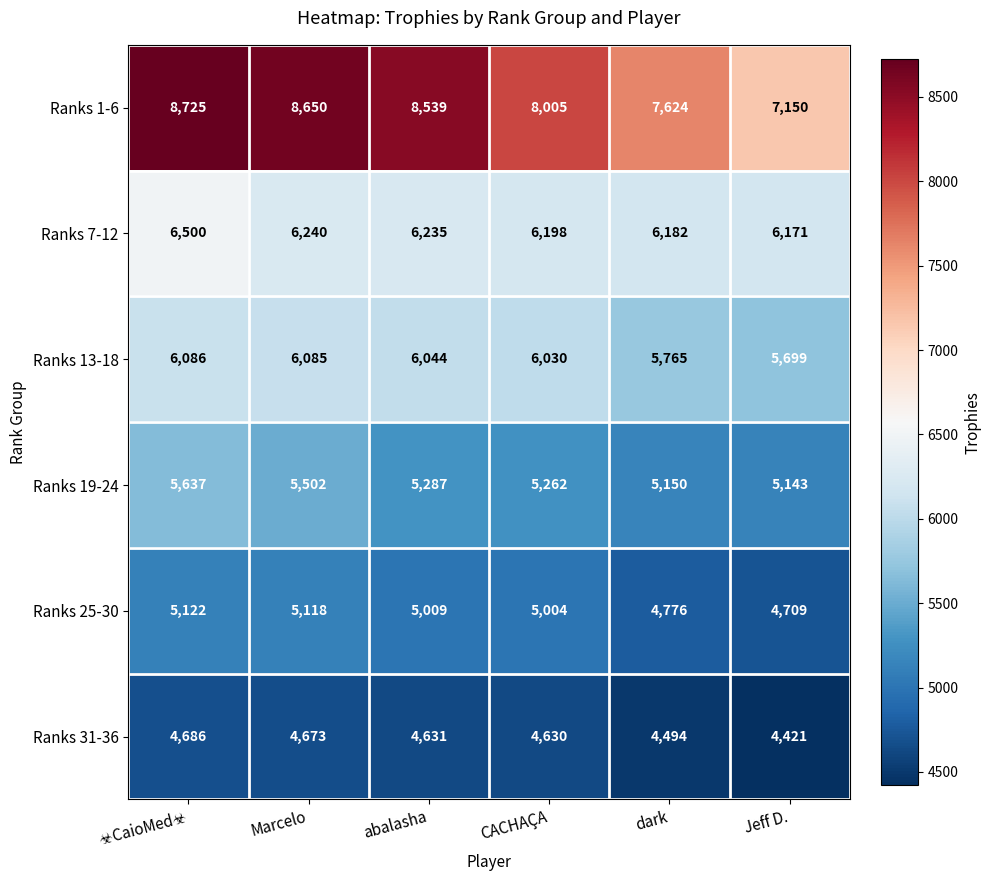

What is the total value across all series at CACHAÇA?

35129